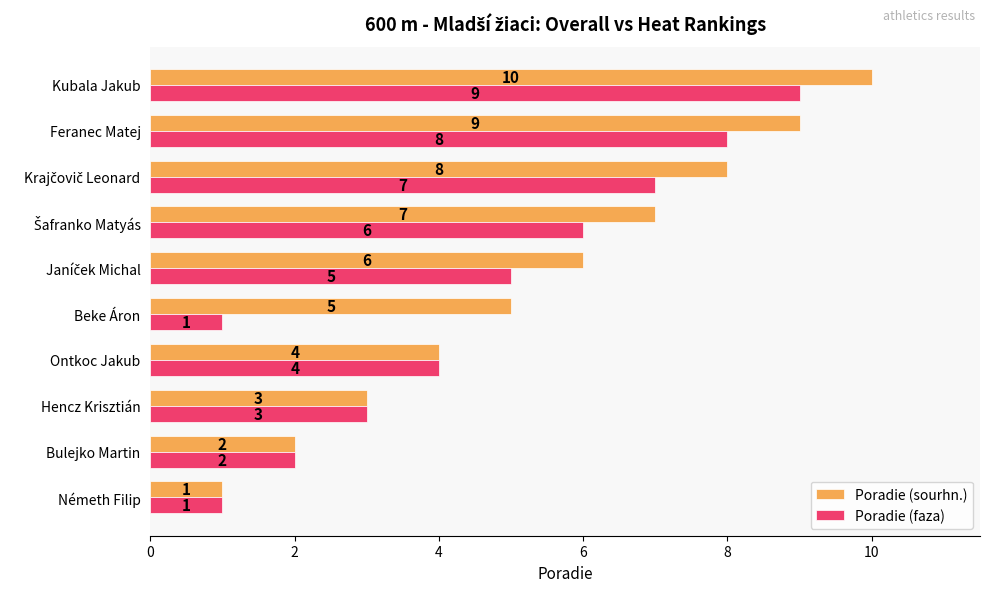

The value of Poradie (sourhn.) at Németh Filip is 1. True or false?

True